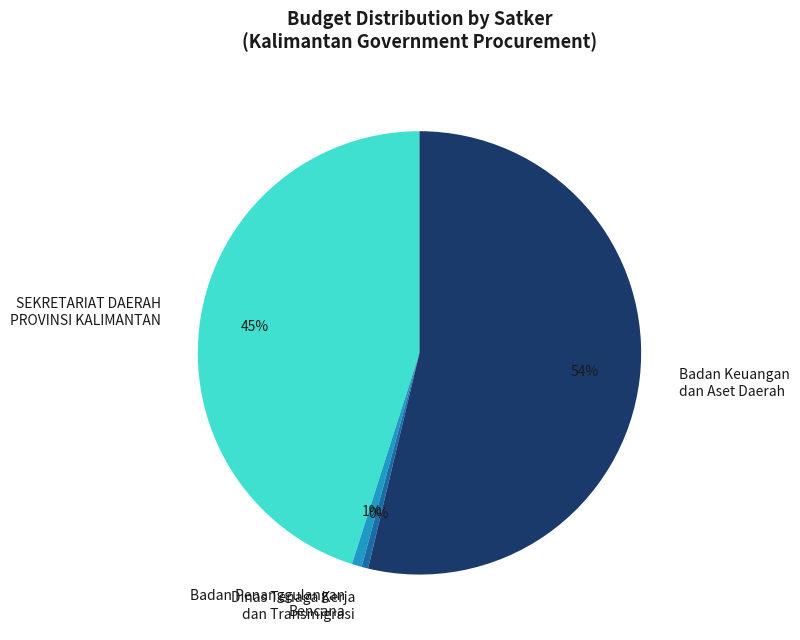

Do SEKRETARIAT DAERAH PROVINSI KALIMANTAN and Badan Penanggulangan Bencana together represent more than half of the pie?

No